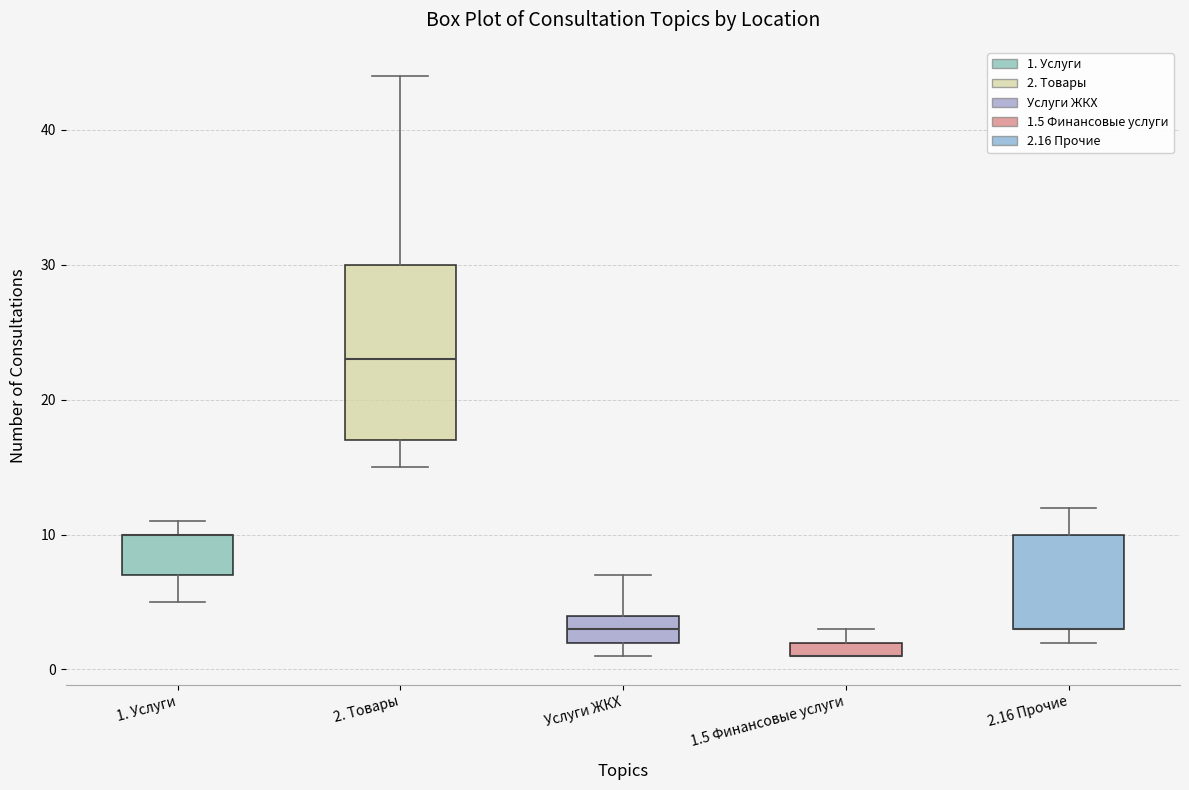

Comparing the boxes themselves (not the whiskers), which one is the tallest?

2. Товары